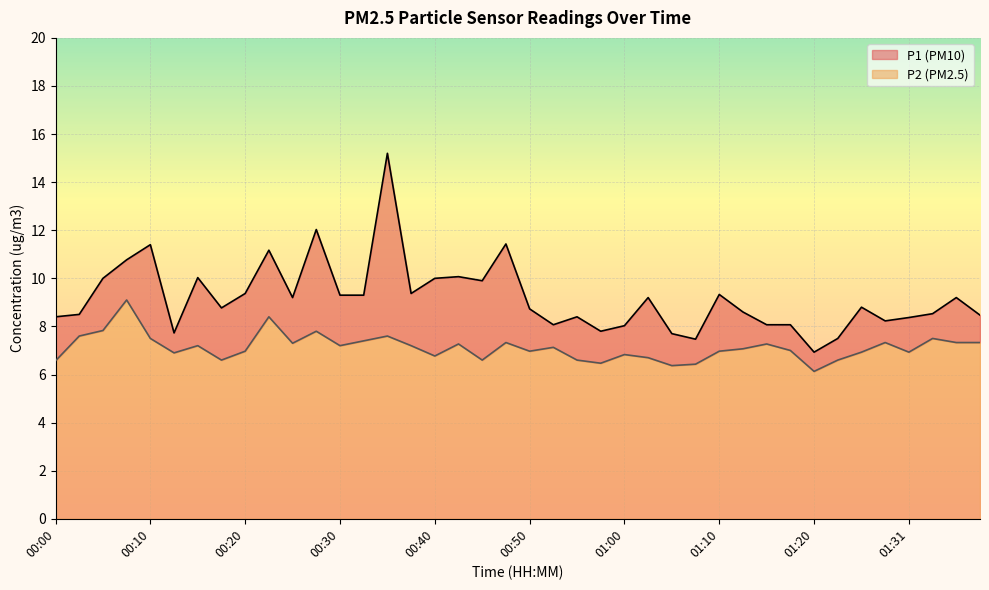

At which category is the sum across all series the highest?

00:35